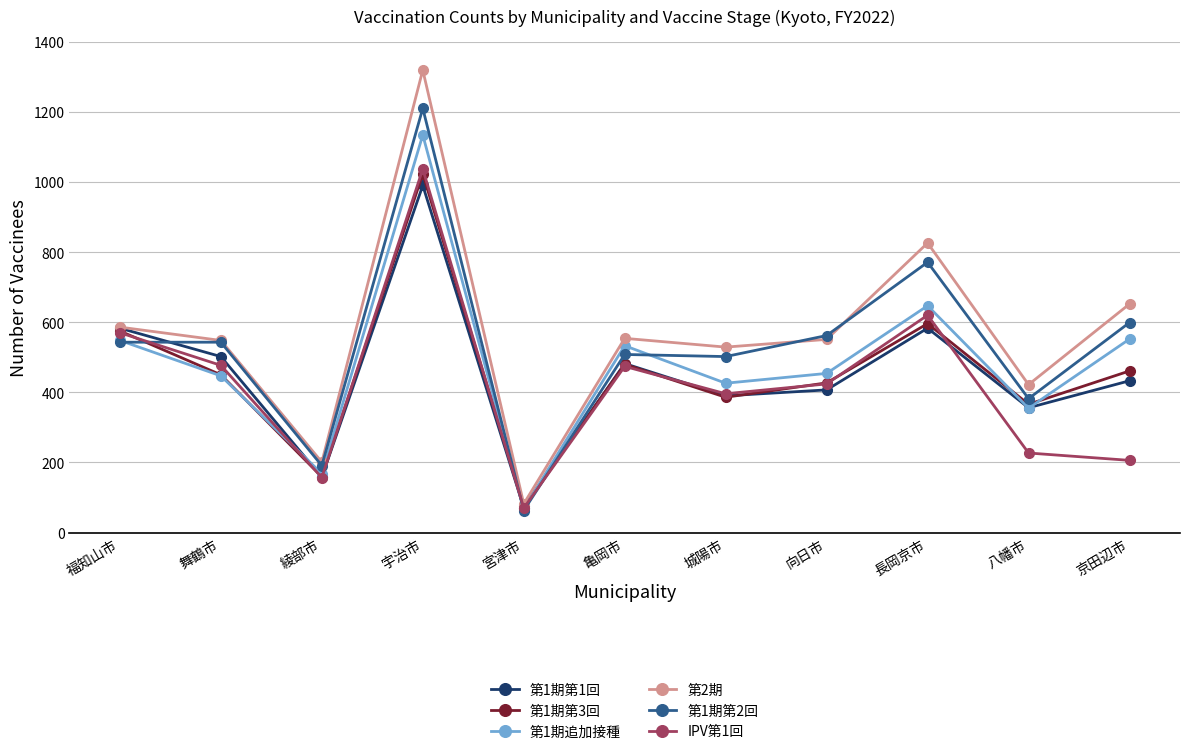

What is the greatest value displayed?

1319